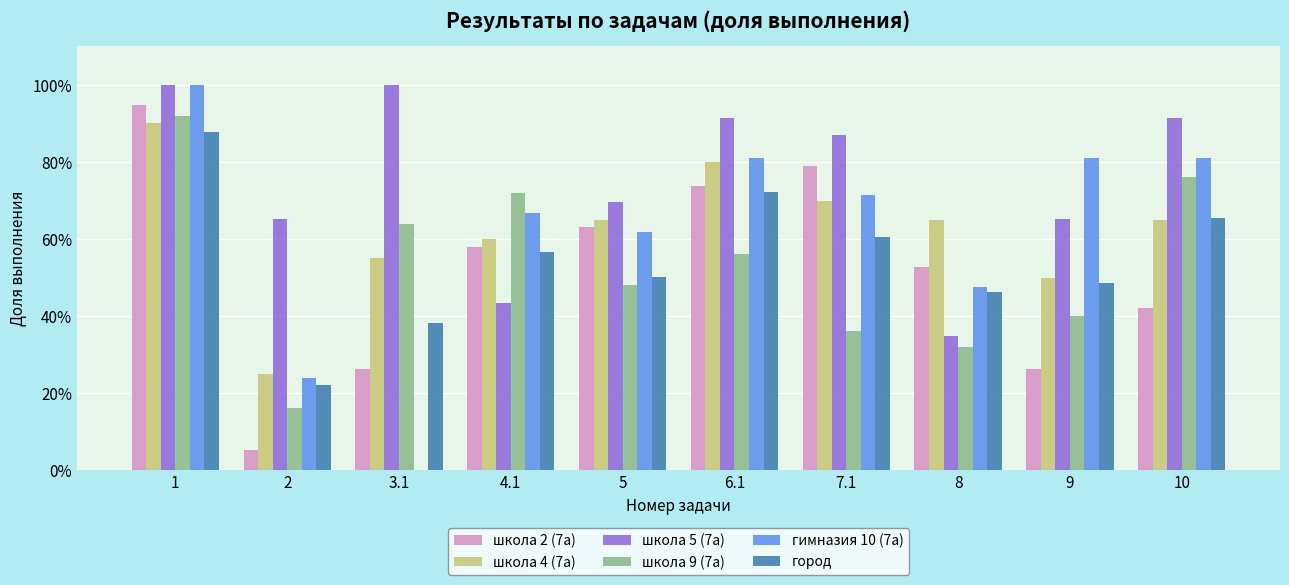

What is the value of the гимназия 10 (7а) bar at the 10th from the left?

0.8